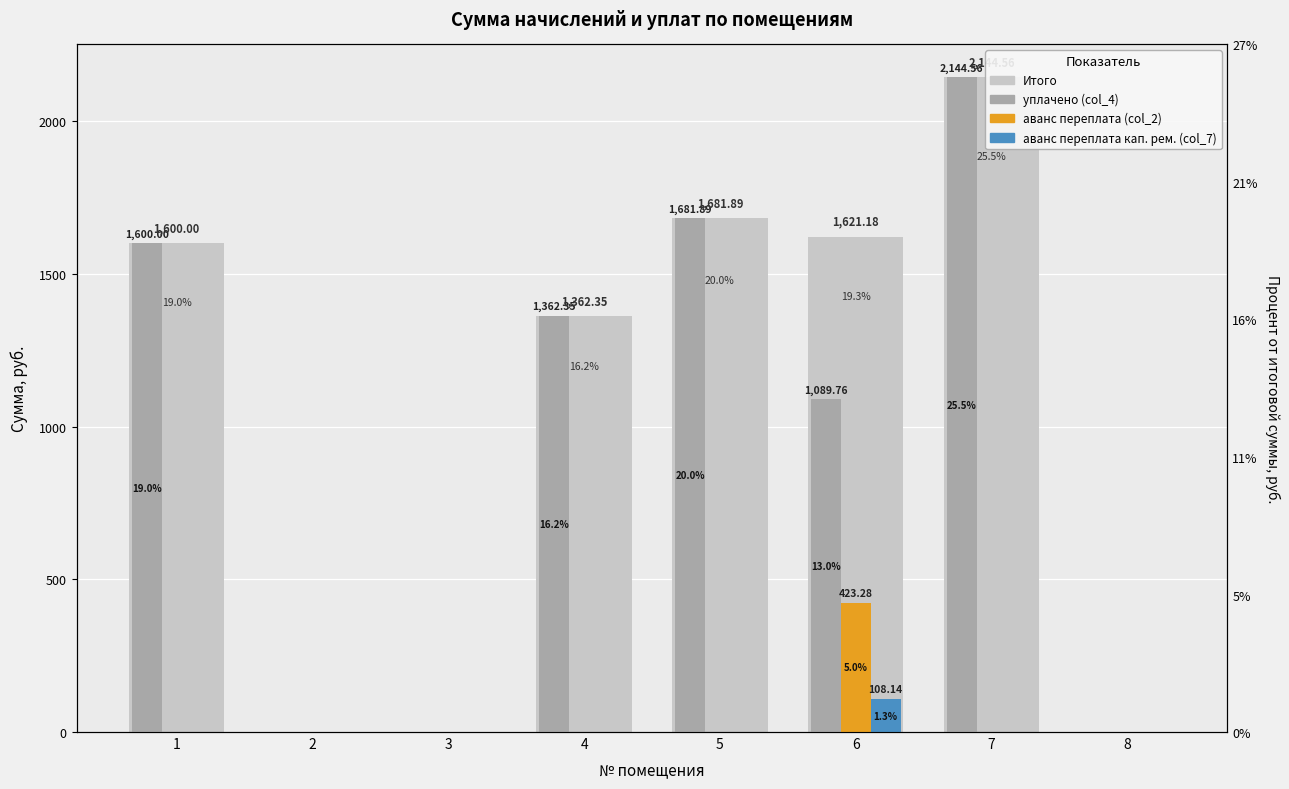

What is the total value across all series at 5?

1681.9